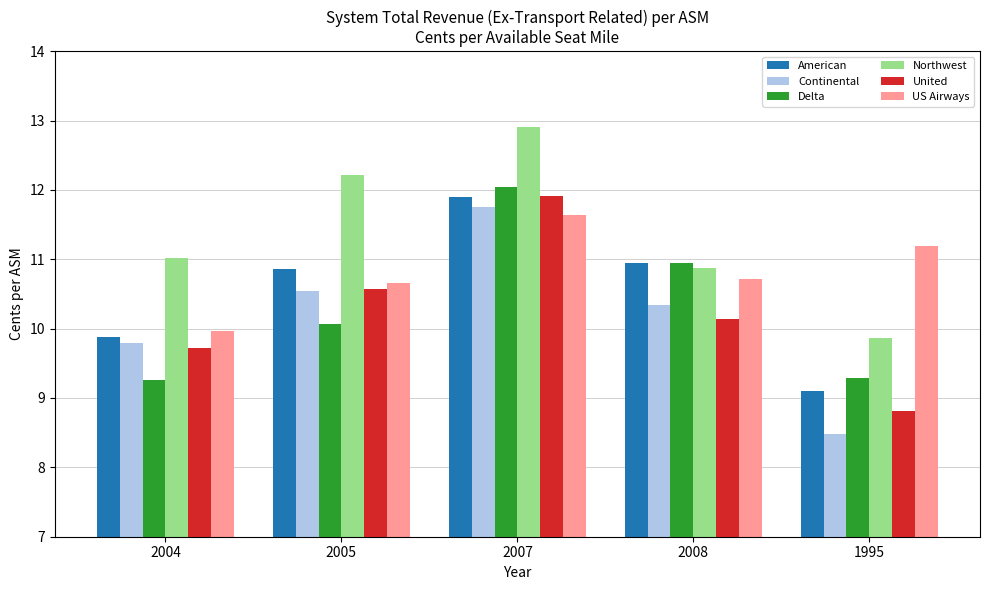

How many series are shown in this chart?

6